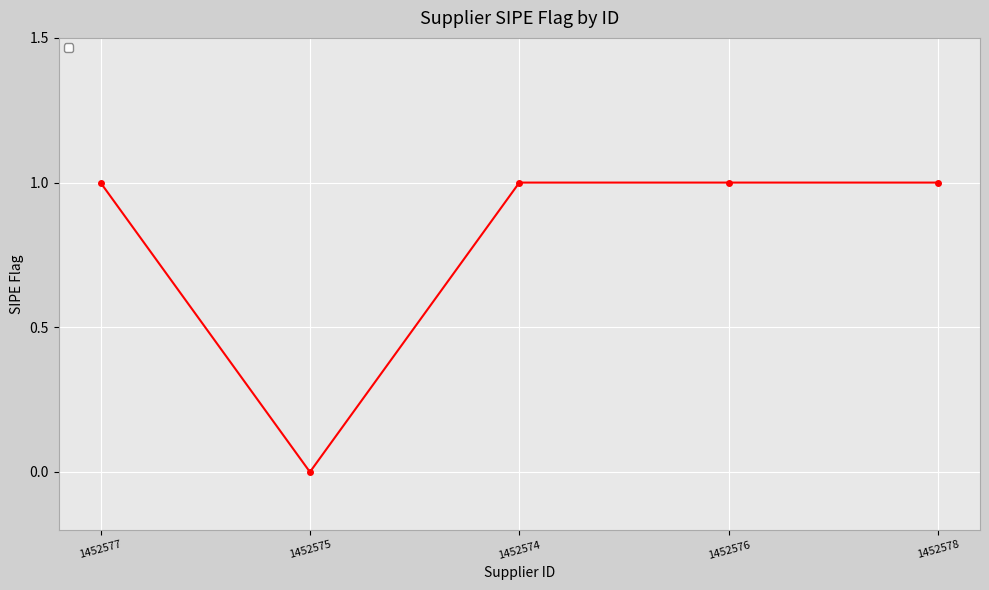

Reading left to right, extract all data points from this chart.

1452577=1	1452575=0	1452574=1	1452576=1	1452578=1